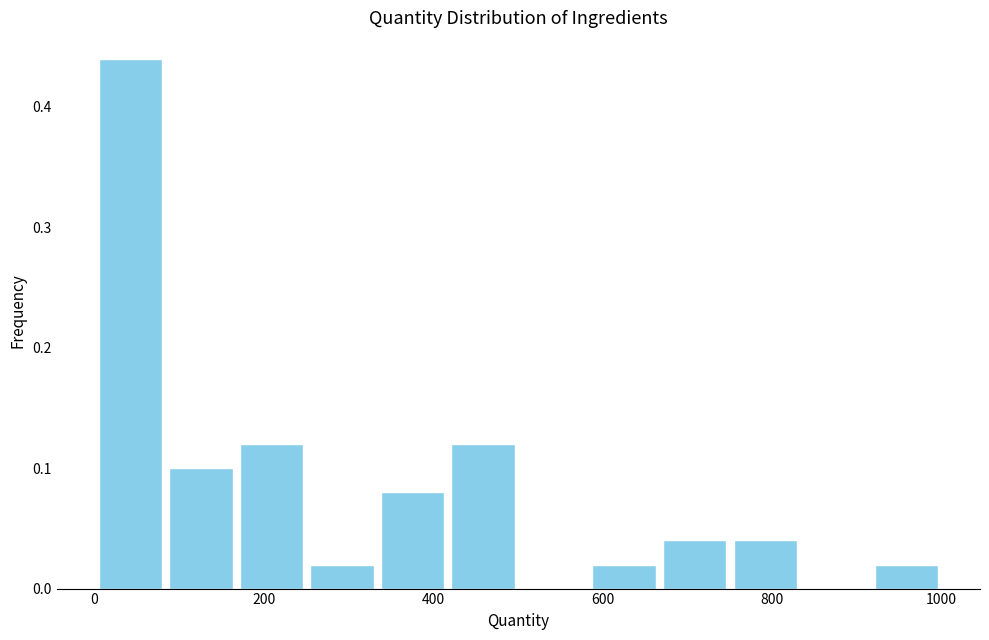

Reading left to right, list every bar in this chart as the range it spans on the x-axis followed by its height. Neither the bar edges nor the heights are printed on the chart, so give them approximately, as read against the axes.

0 to 80: 0.44
80 to 160: 0.10
160 to 260: 0.12
260 to 340: 0.02
340 to 420: 0.08
420 to 500: 0.12
500 to 580: 0
580 to 660: 0.02
660 to 760: 0.04
760 to 840: 0.04
840 to 920: 0
920 to 1000: 0.02